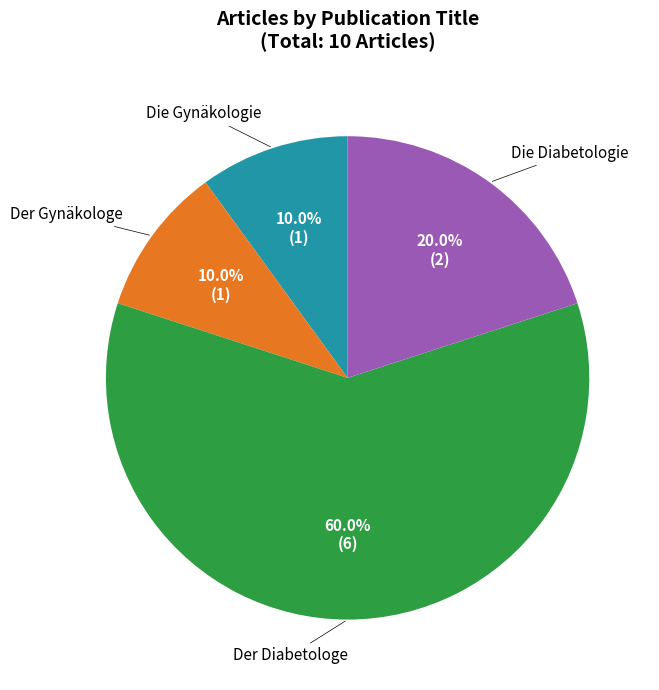

What percentage is the Der Gynäkologe slice, to the nearest percent?

10%